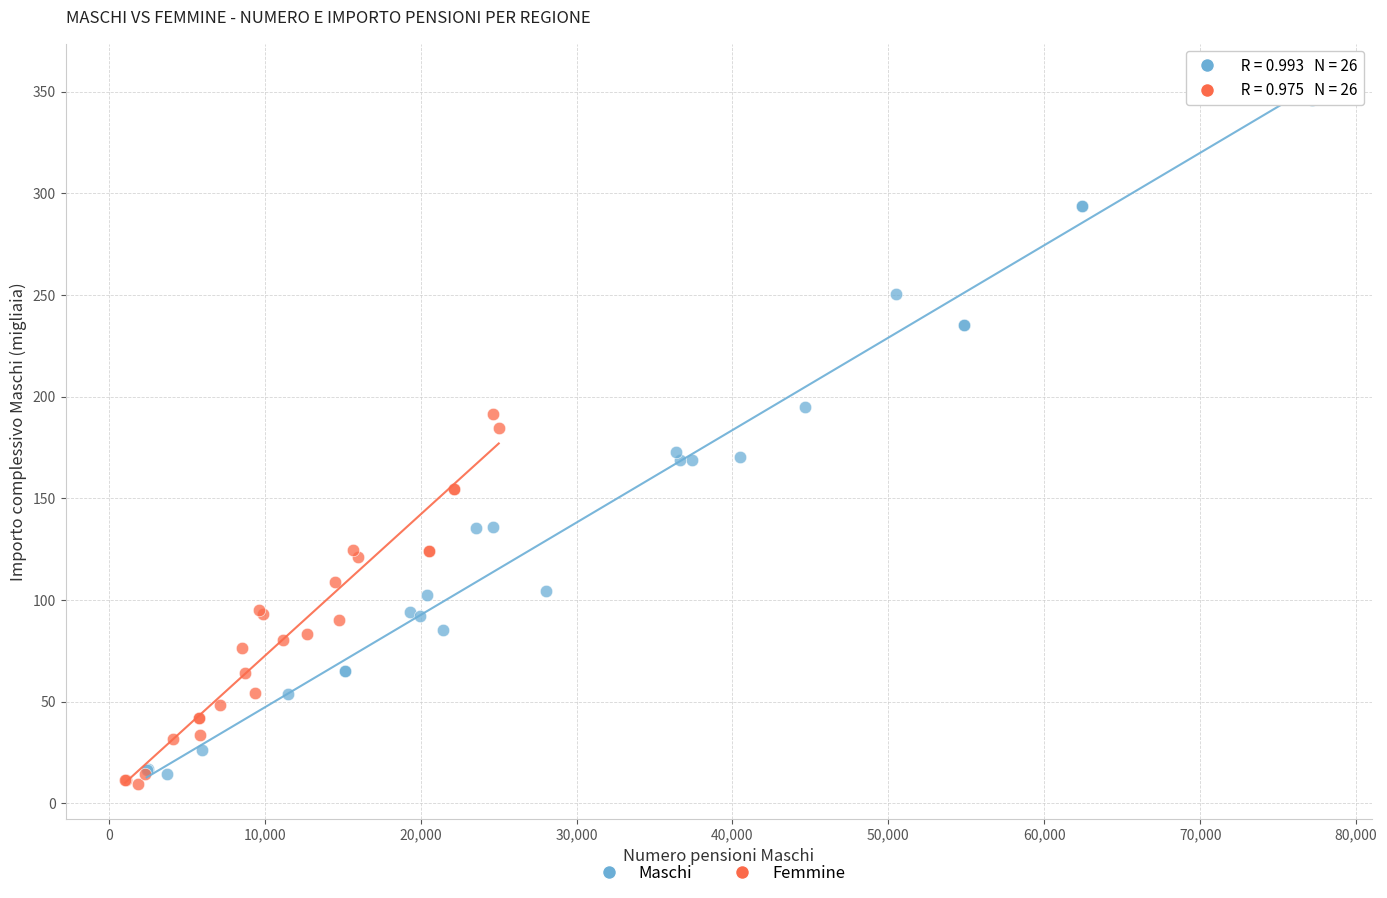

Which series reaches the maximum Y coordinate?

Maschi